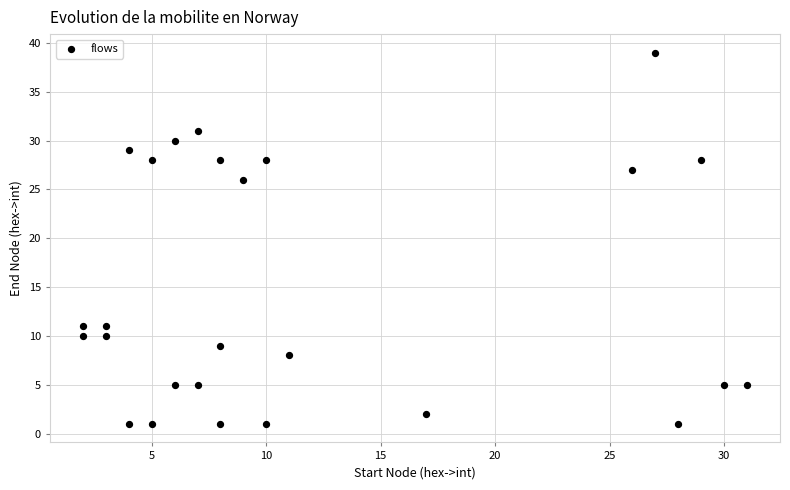

What is the range of Y values (max minus min)?

38